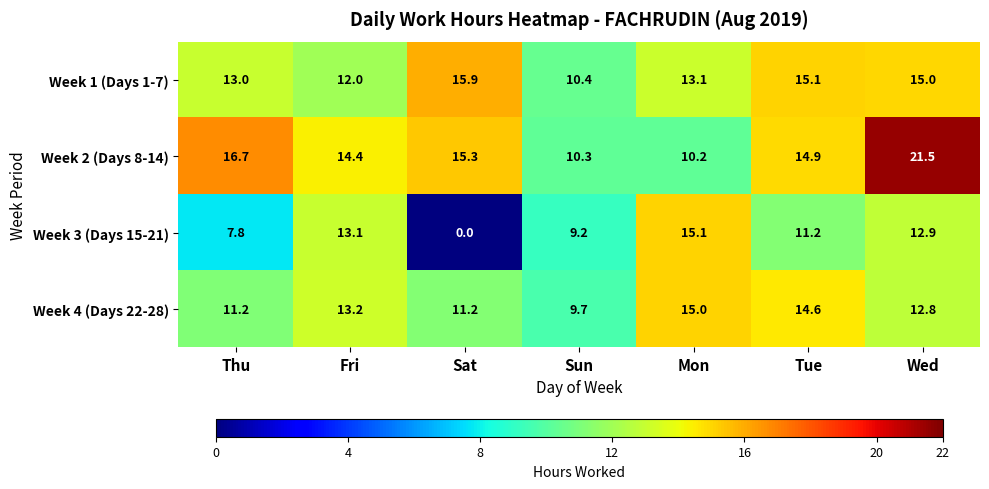

Which series has the widest spread of values?

Week 3 (Days 15-21)